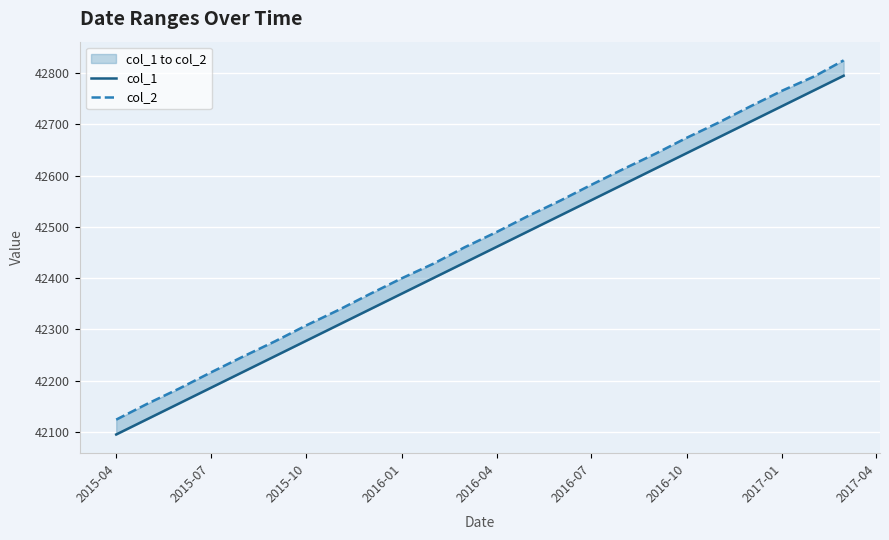

Reading right to left, what are all the values shown in this chart?

col_1: 42795	42767	42736	42705	42675	42644	42614	42583	42552	42522	42491	42461	42430	42401	42370	42339	42309	42278	42248	42217	42186	42156	42125	42095
col_2: 42825	42794	42766	42735	42704	42674	42643	42613	42582	42551	42521	42490	42460	42429	42400	42369	42338	42308	42277	42247	42216	42185	42155	42124